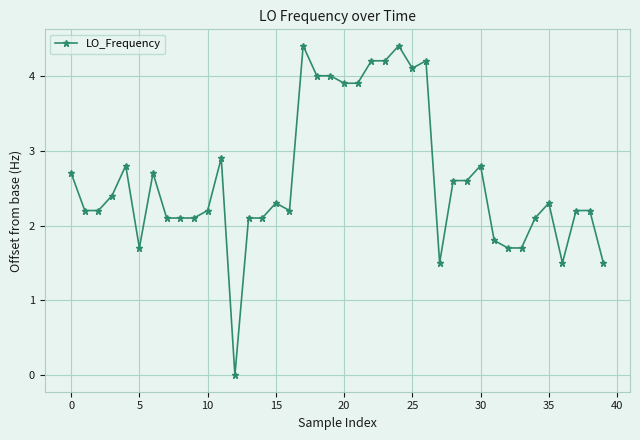

What is the maximum value shown in the chart?

4.4